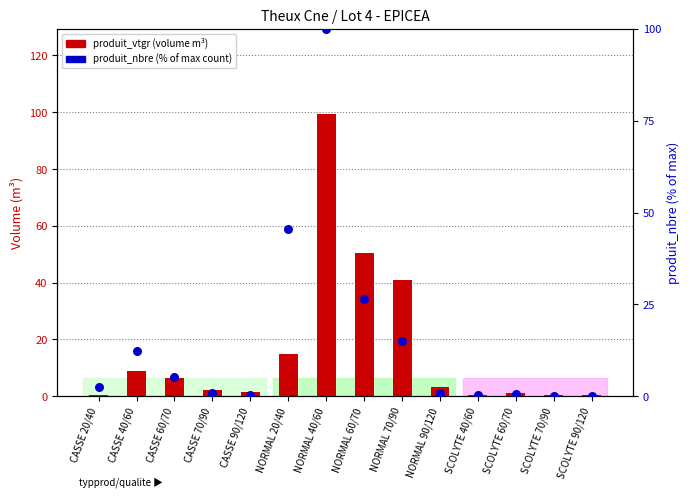

Which series has the largest total across all categories?

produit_vtgr (volume)